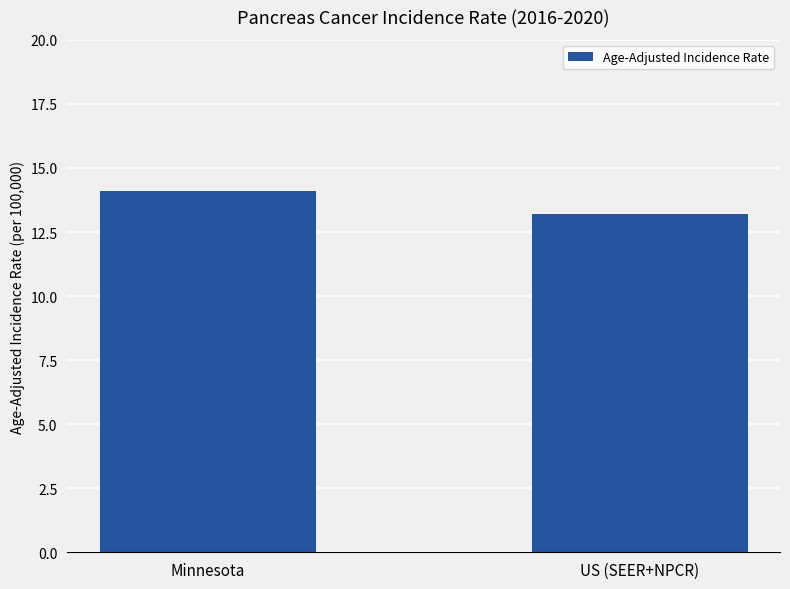

Reading left to right, list all the values displayed in this chart.

14.1	13.2